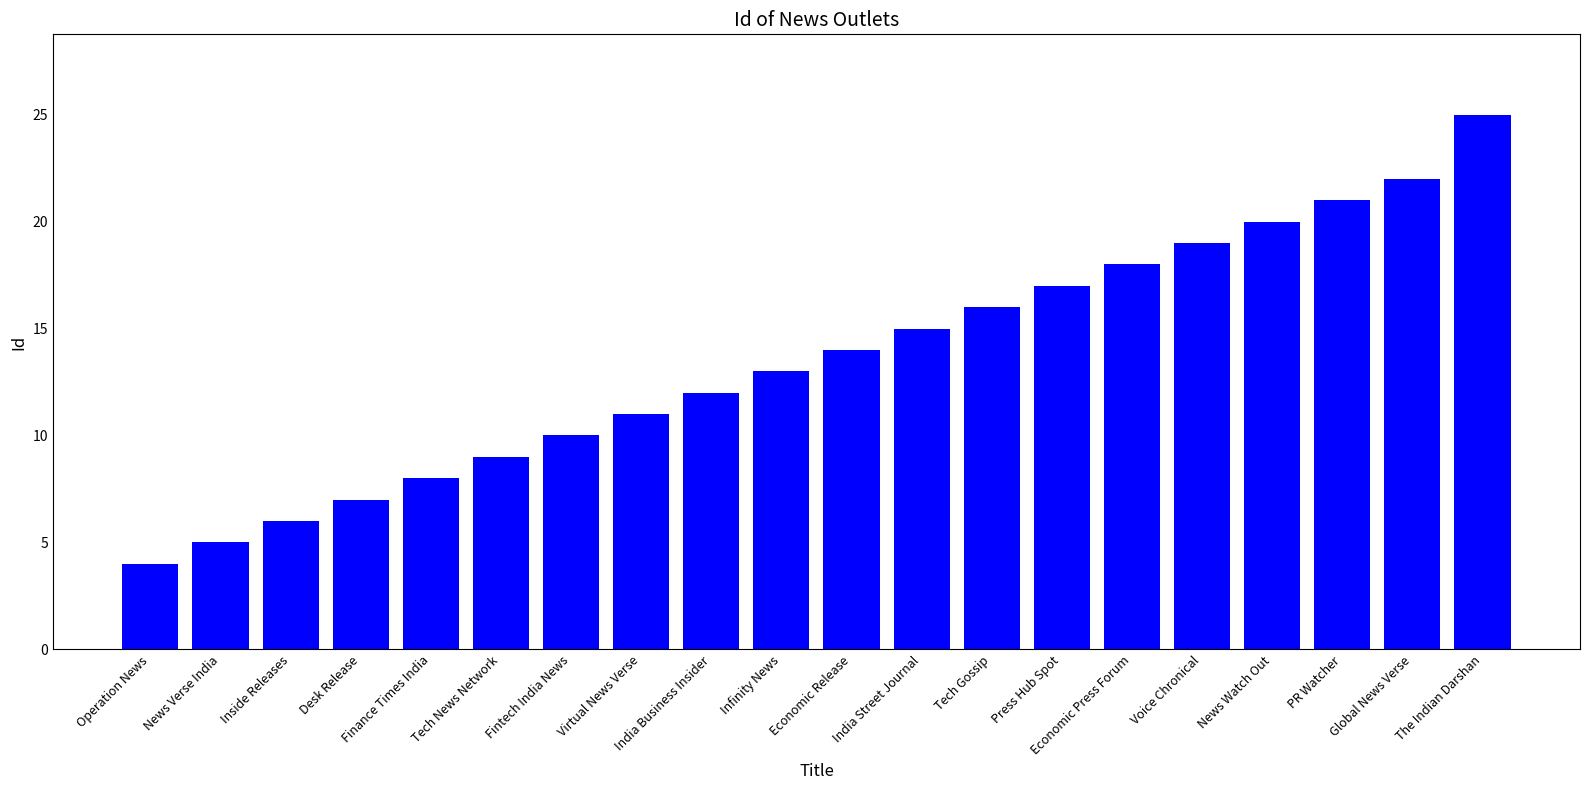

How many values are below 14?

10